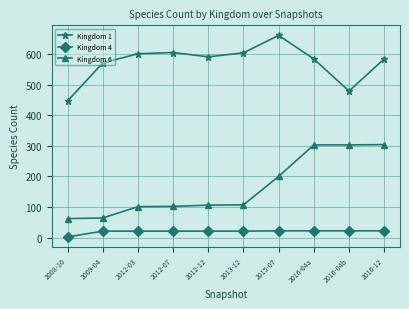

What is the average value of the Kingdom 4 series?

20